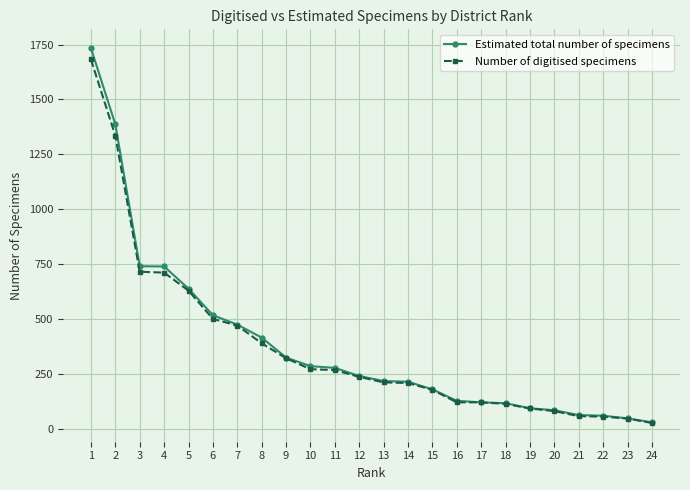

What is the sum of the Estimated total number of specimens values at 7 and 16?

601